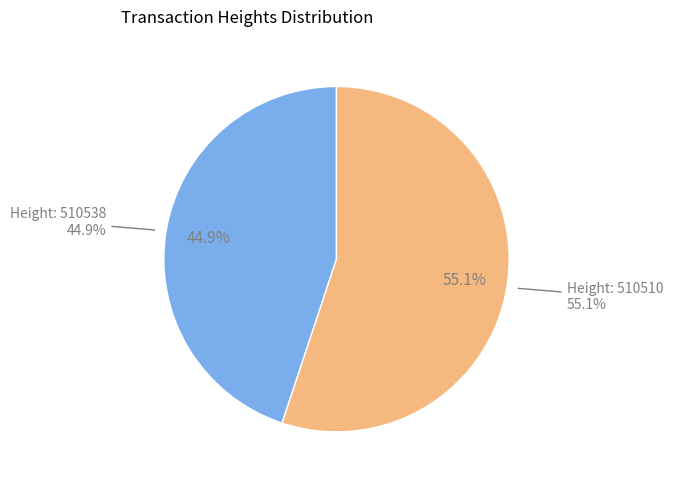

To the nearest percent, what is the average slice percentage?

50%